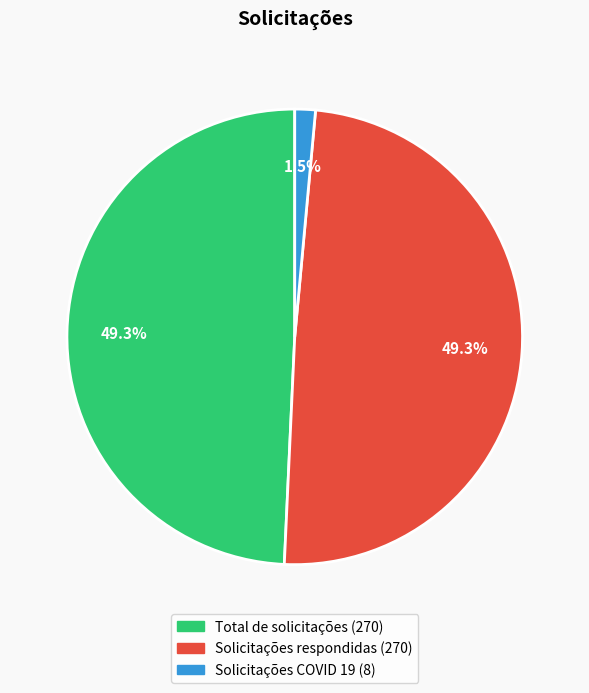

Does Solicitações COVID 19 account for over 50% of the chart?

No